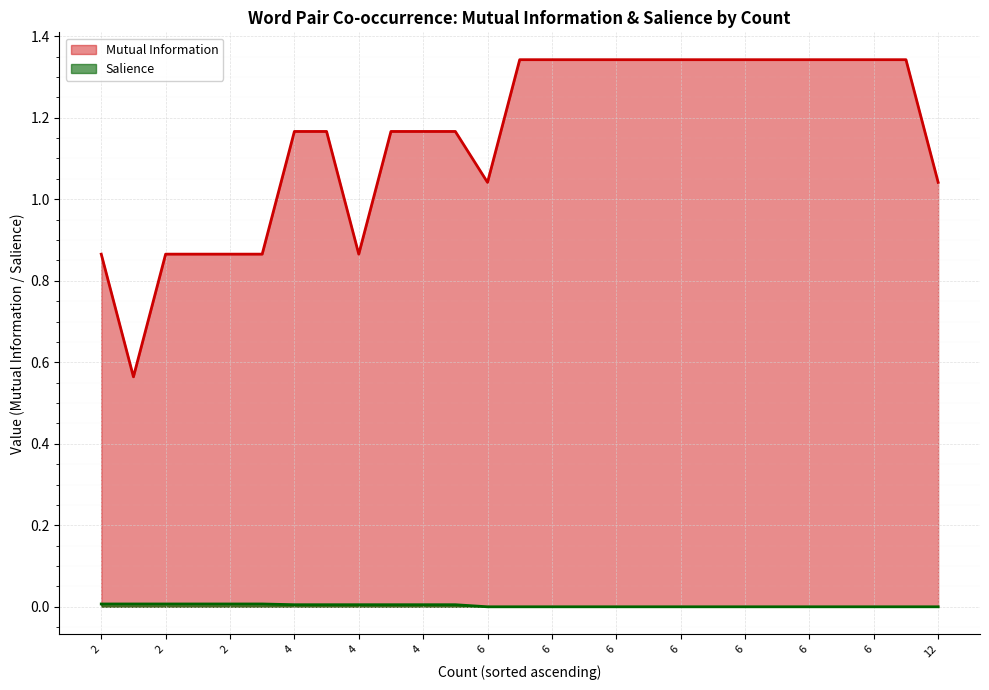

The Mutual Information series shows 0.6 at kfreberg-jeremyhl. True or false?

False